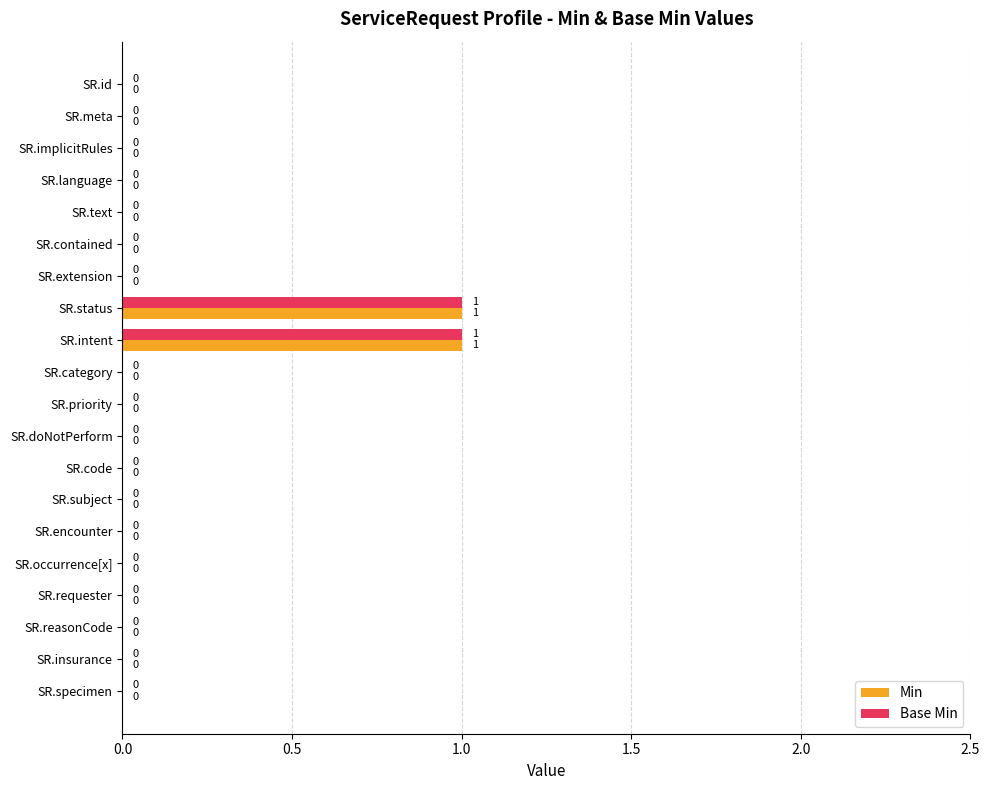

How many Base Min values are between 0 and 1?

20